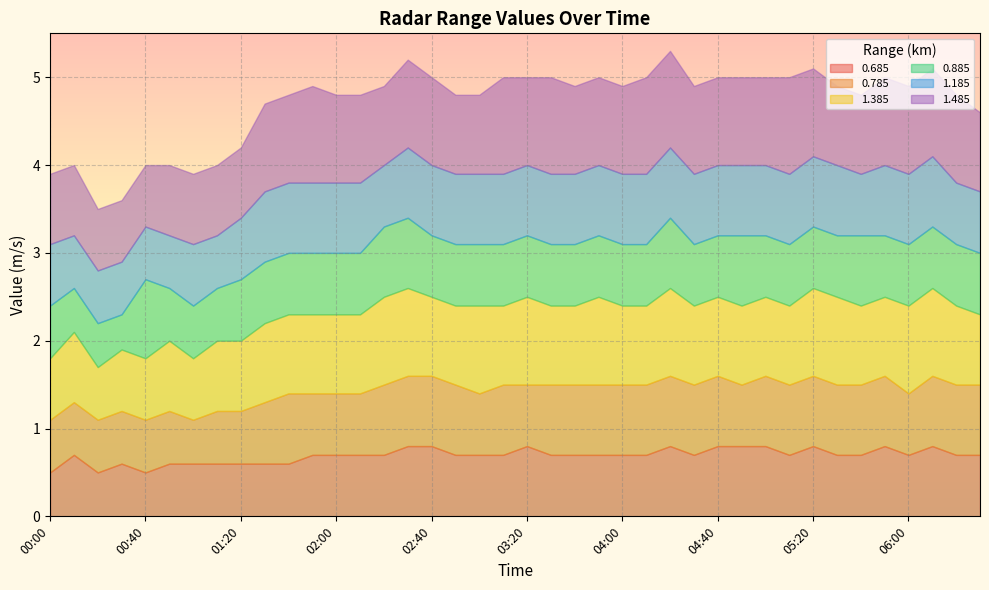

At which label does 1.485 first exceed 1?

01:50